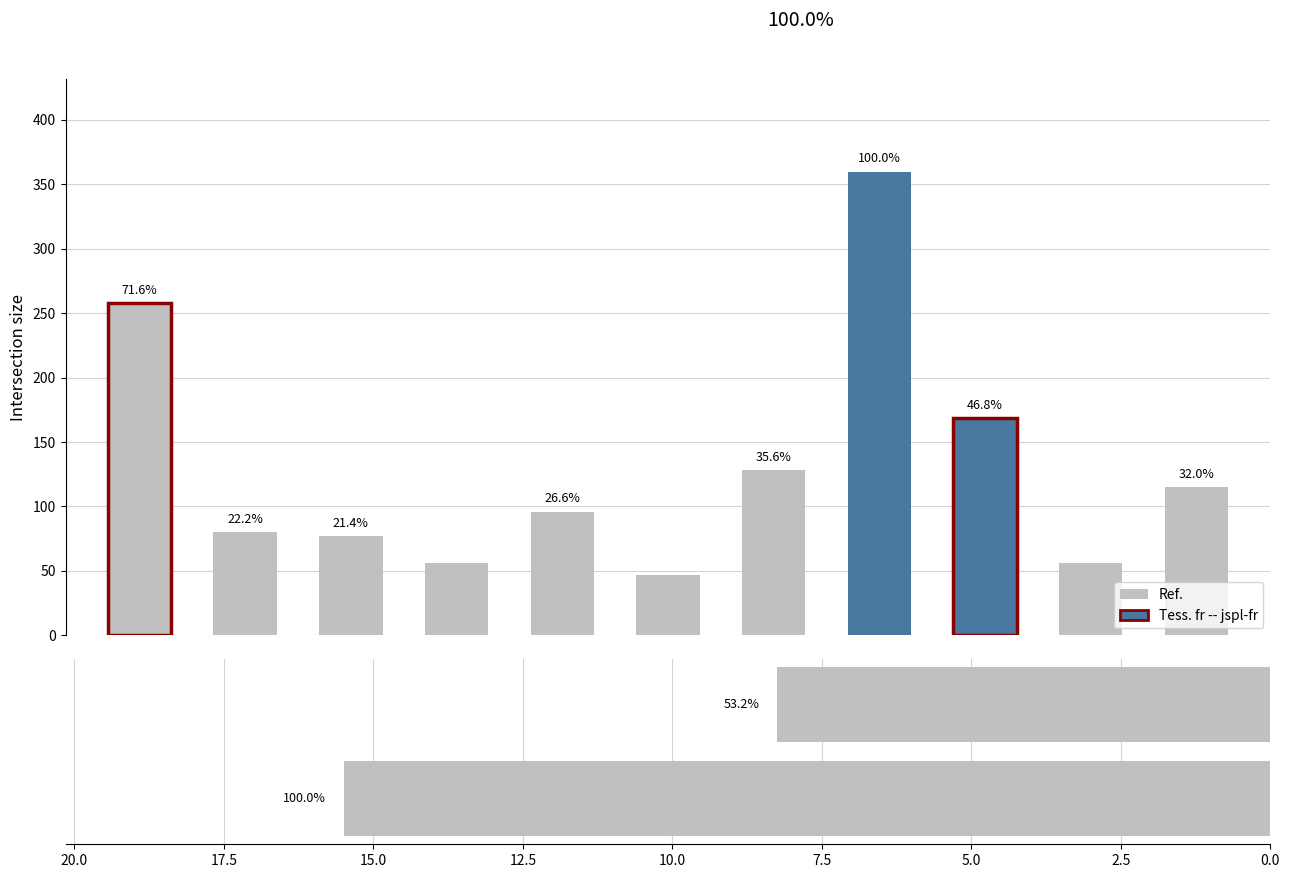

The chart shows a value of 15.5 at 0.0. True or false?

True